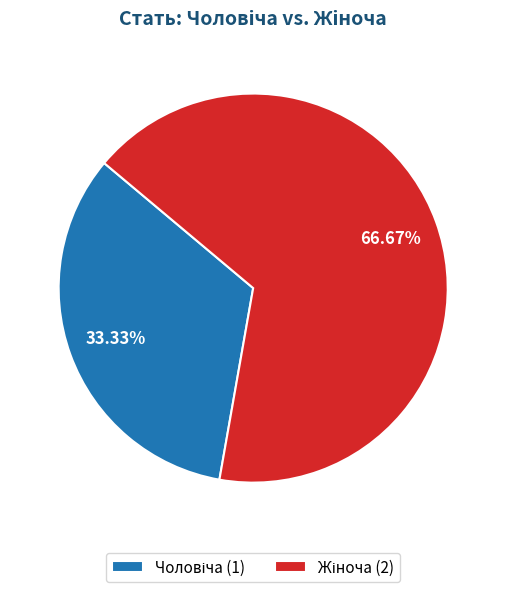

Is there any slice that represents more than half of the pie?

Yes